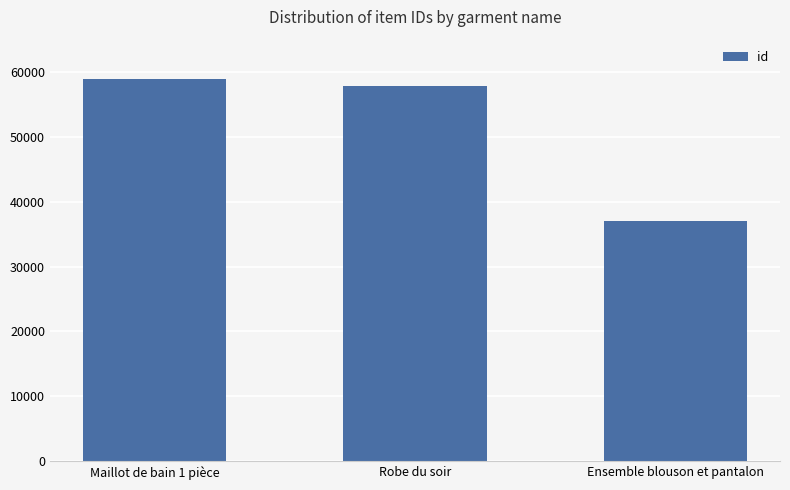

What is the sum of all values?

153880